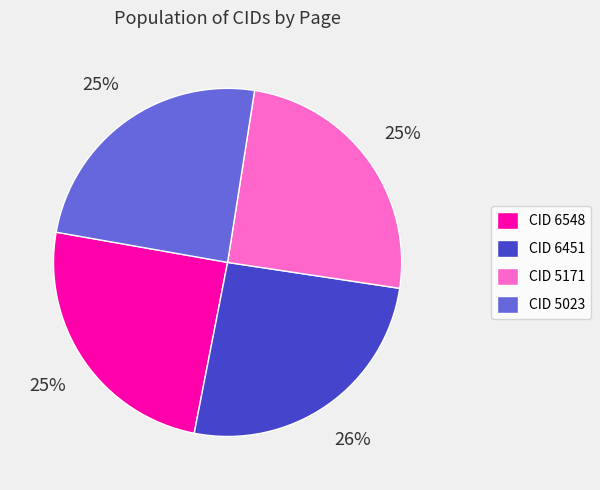

What is the ratio of the value at CID 6548 to the value at CID 5023?

1.0